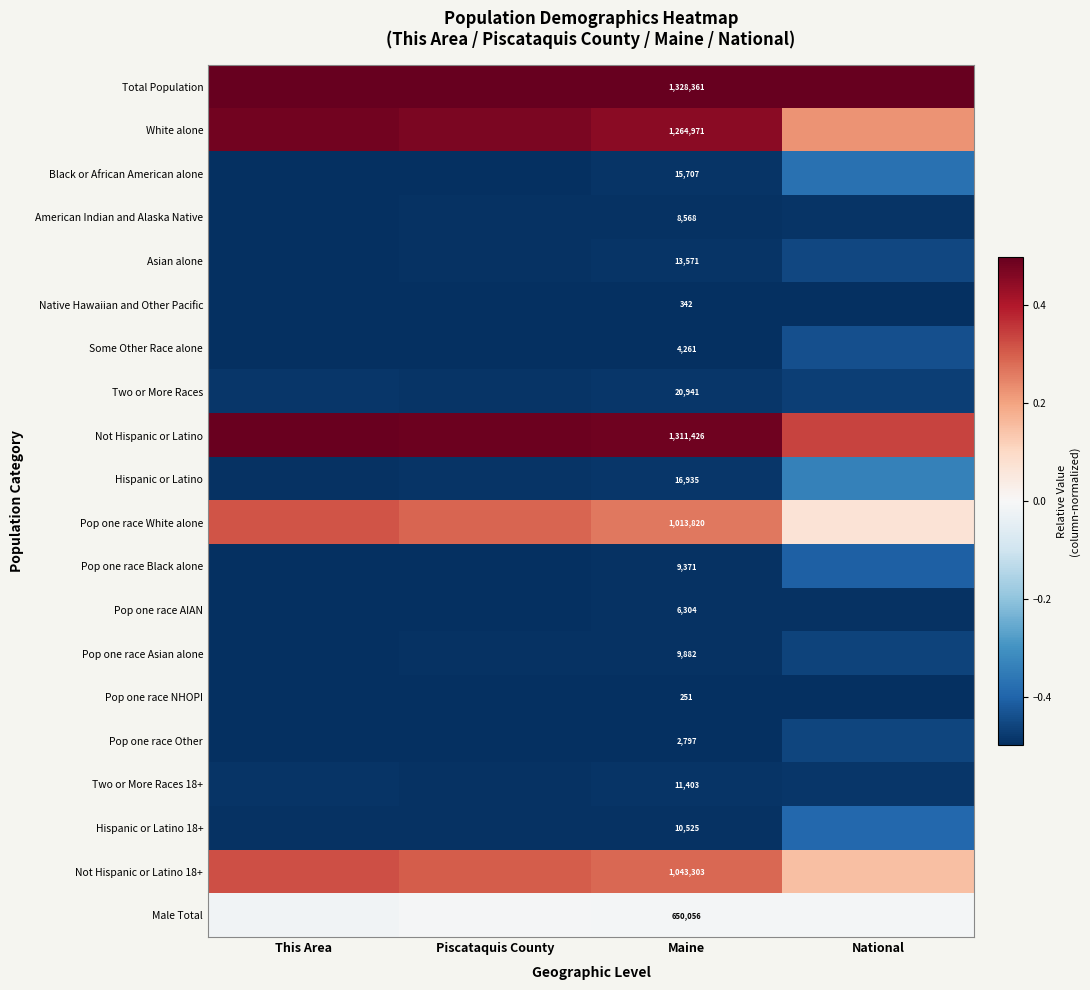

What is the difference between the maximum and minimum values in the Not Hispanic or Latino 18+ series?

0.2